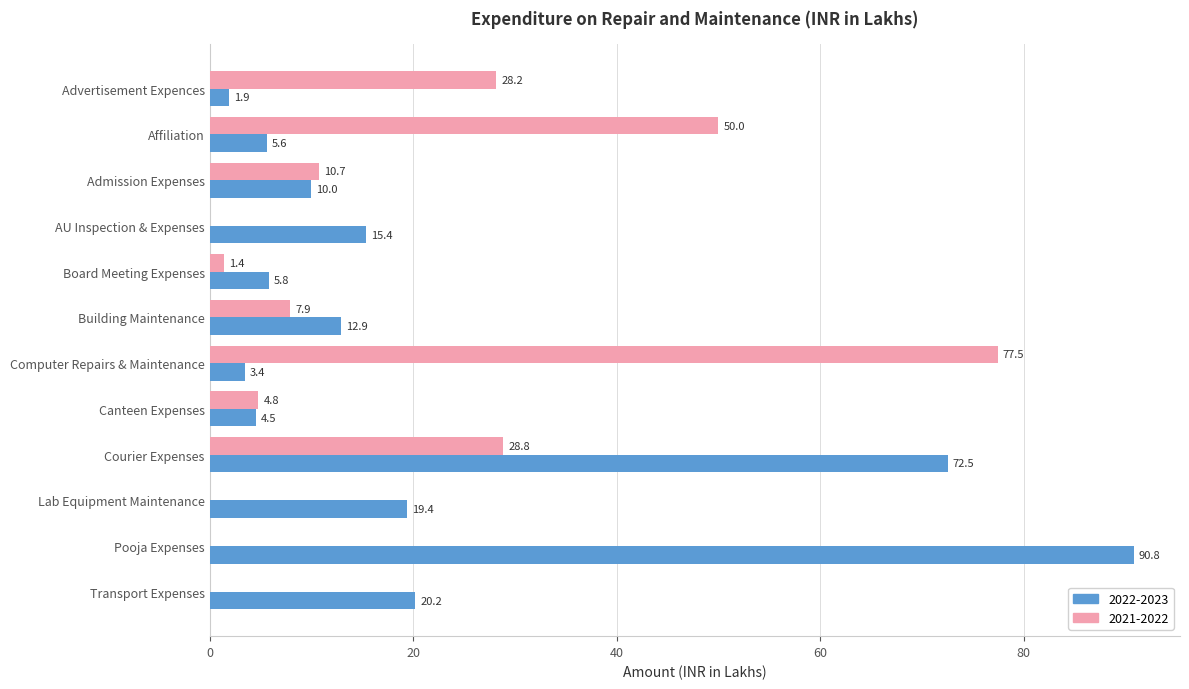

What is the sum of the 2022-2023 values at Lab Equipment Maintenance and Canteen Expenses?

23.9